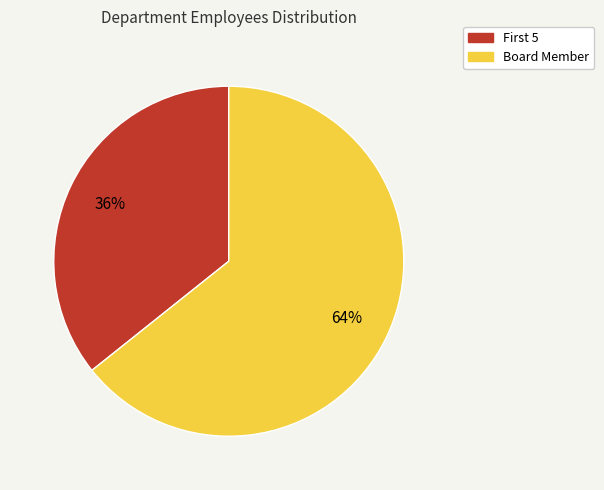

Which slice is the smallest?

First 5